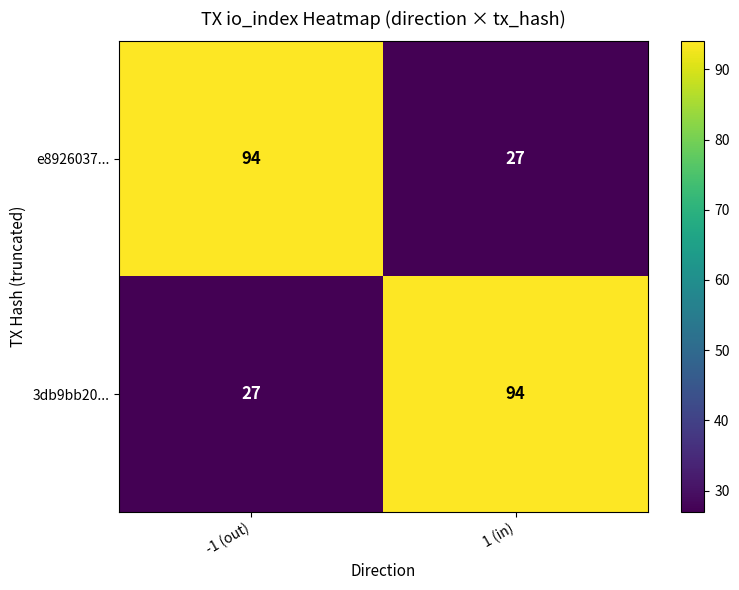

What is the maximum value shown in the chart?

94